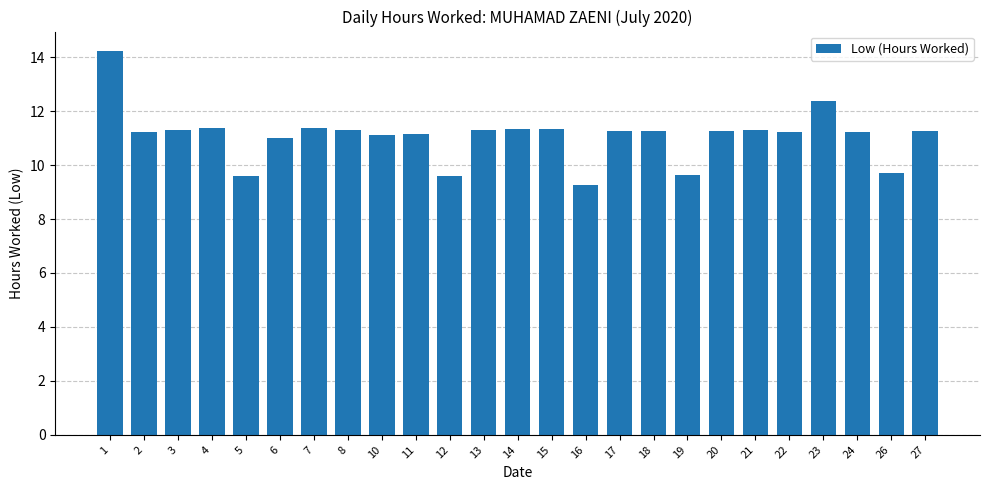

What value does the data have at 3?

11.3